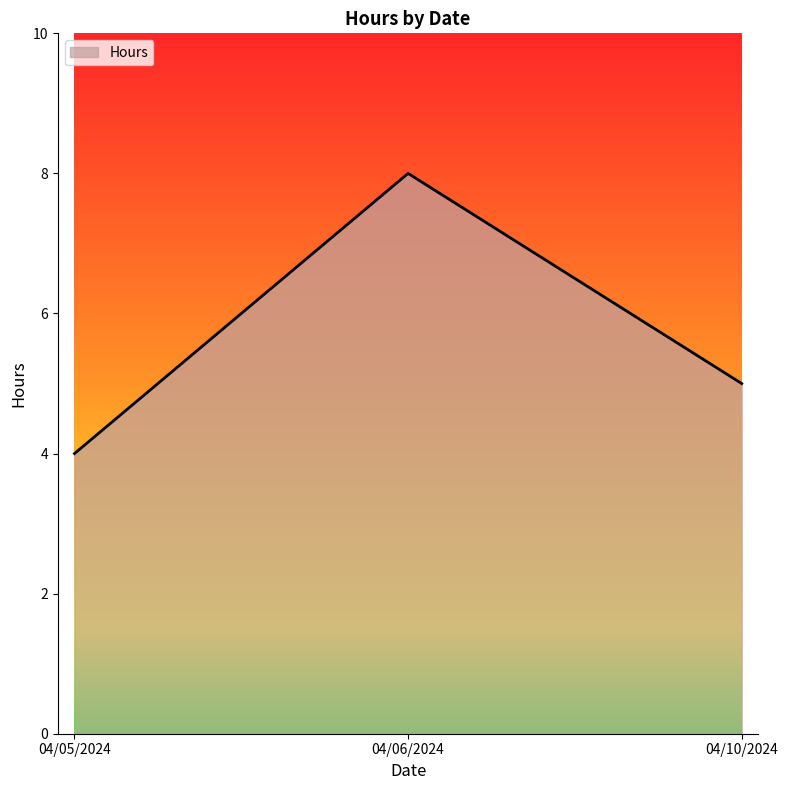

Does the chart have visible grid lines?

No